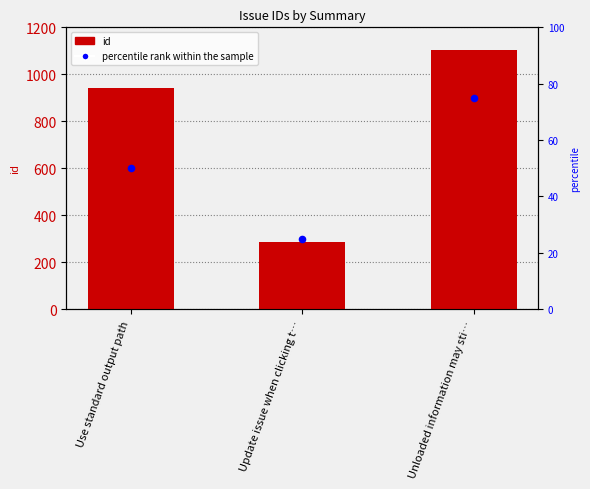

What is the total value across all series at Update issue when clicking t…?

312